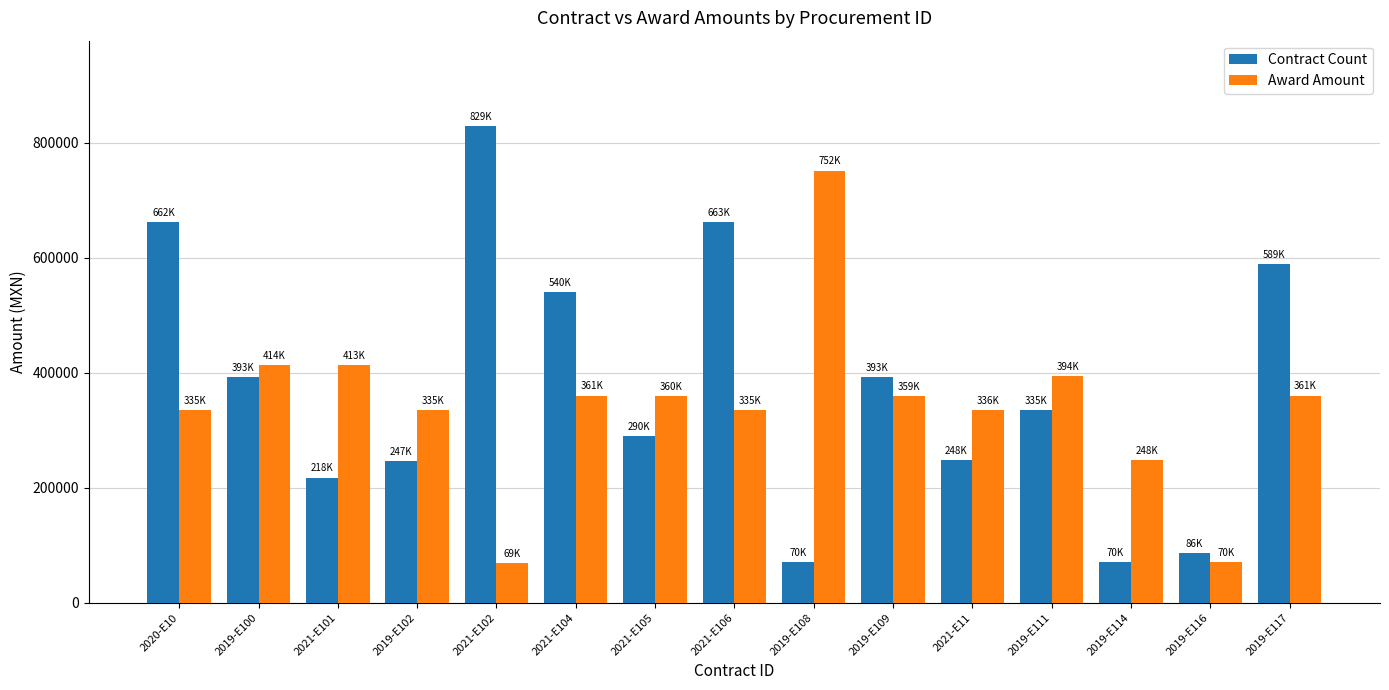

At which label does Award Amount first exceed 359409?

2019-E100